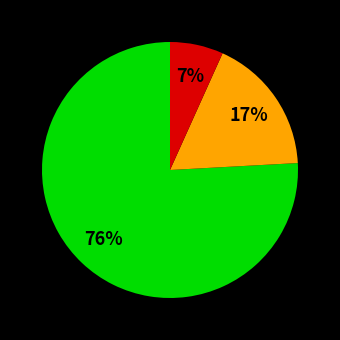

To the nearest percent, what is the difference between the largest and smallest slice percentages?

69%